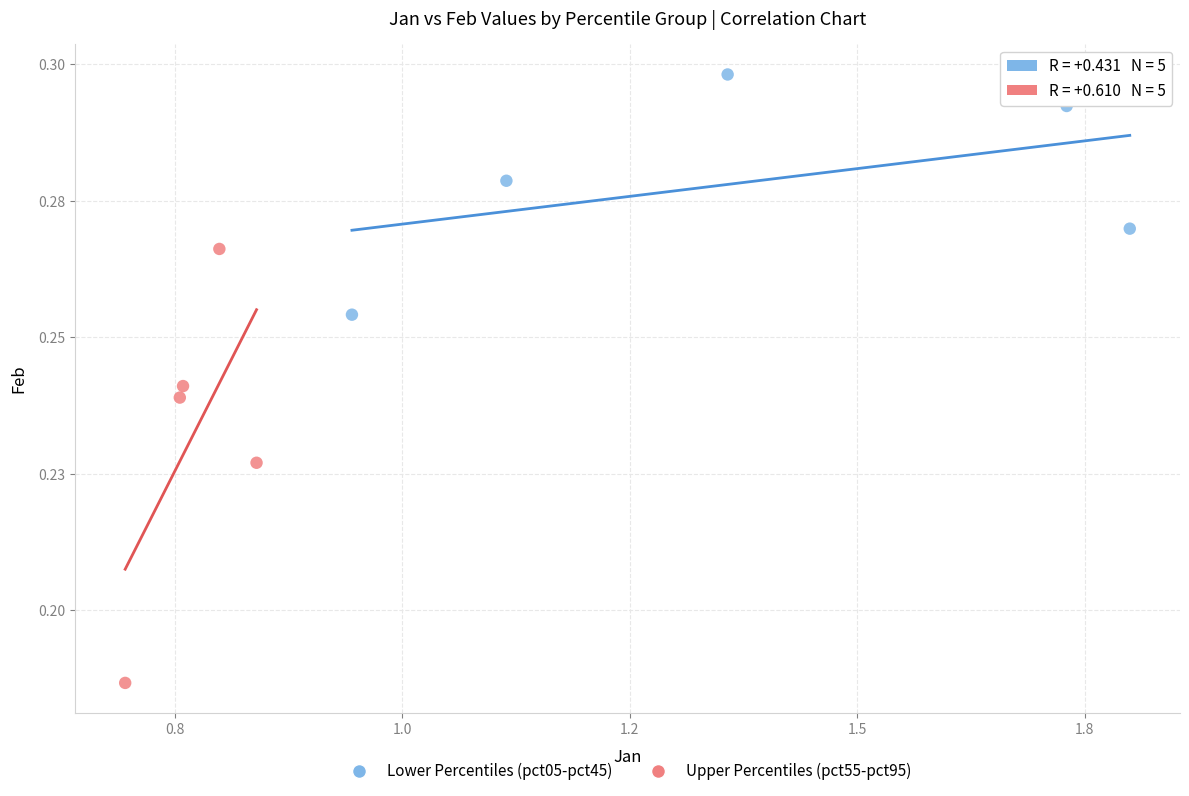

Which series has the widest spread of Y values?

Upper Percentiles (pct55-pct95)